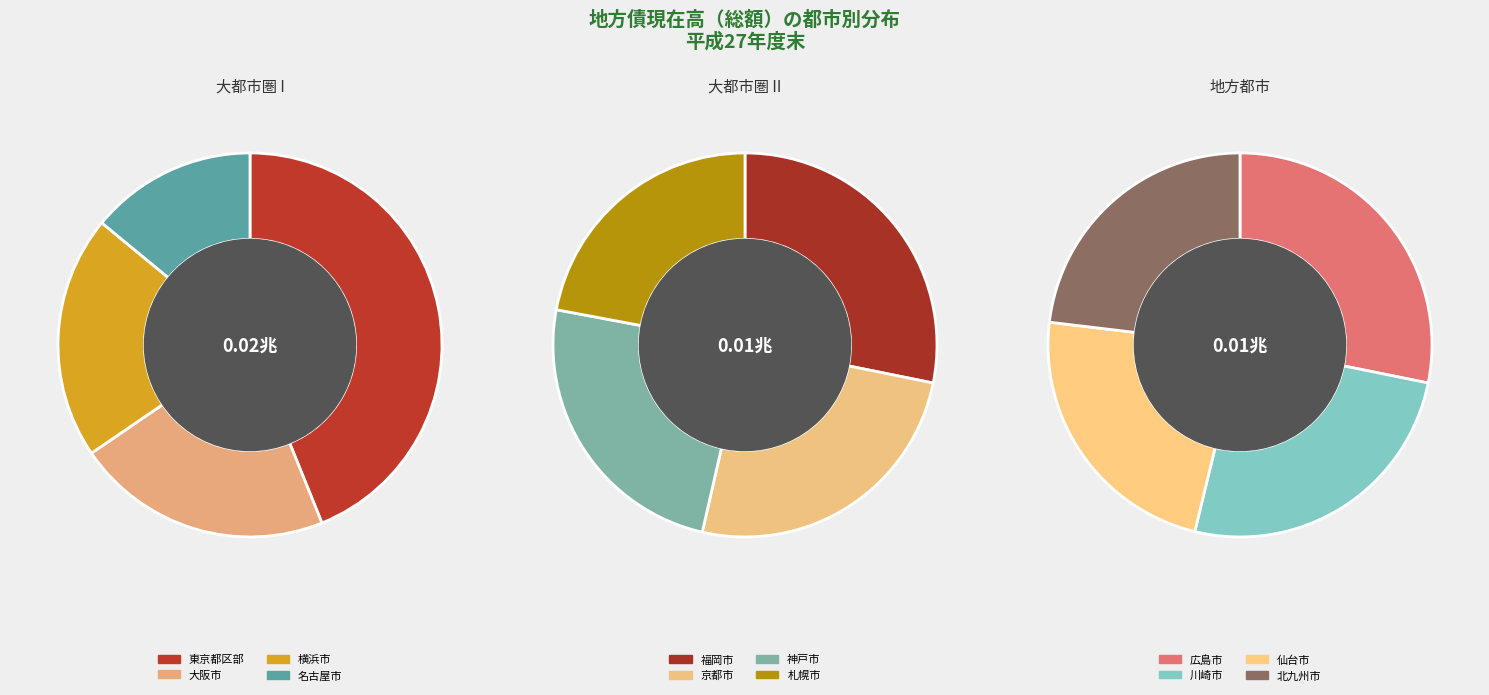

What is the total percentage of 仙台市 and 札幌市?

7.9%